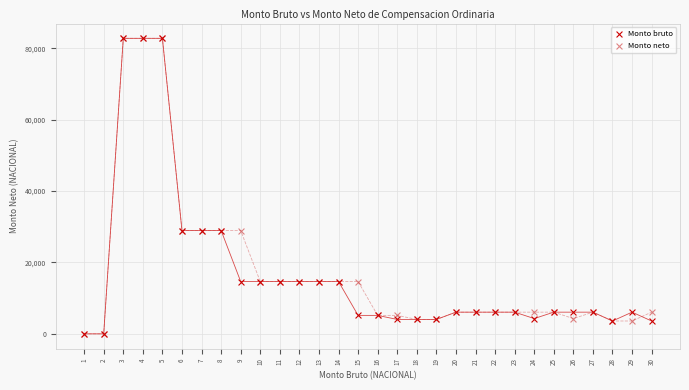

What are all the series names shown in the legend?

Monto bruto, Monto neto